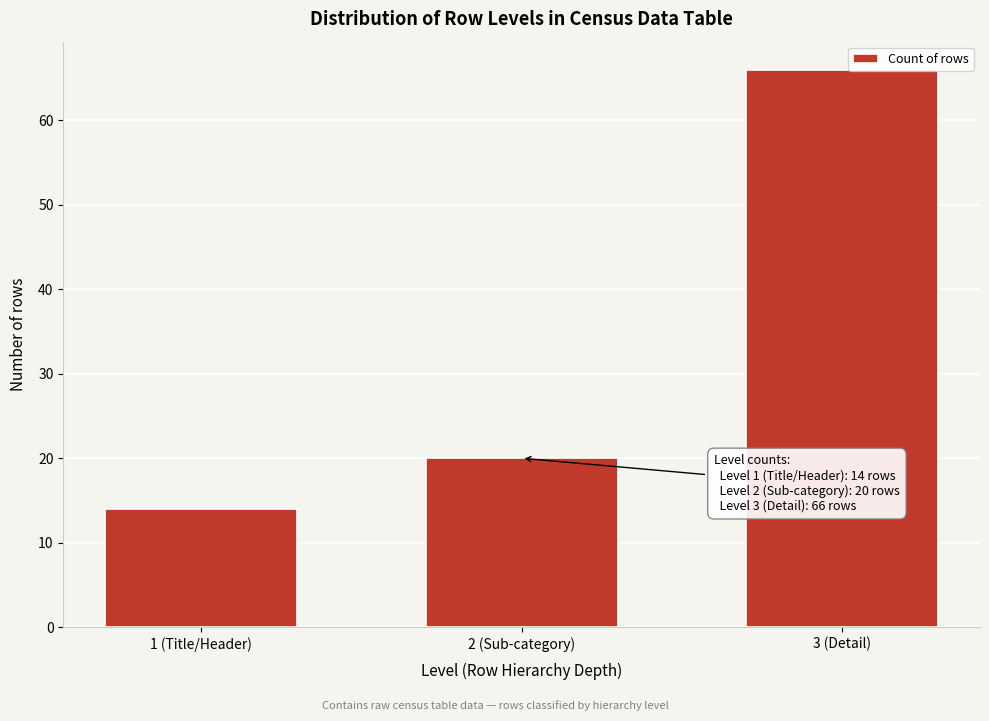

Reading left to right, what are all the values shown in this chart?

1 (Title/Header)=14	2 (Sub-category)=20	3 (Detail)=66